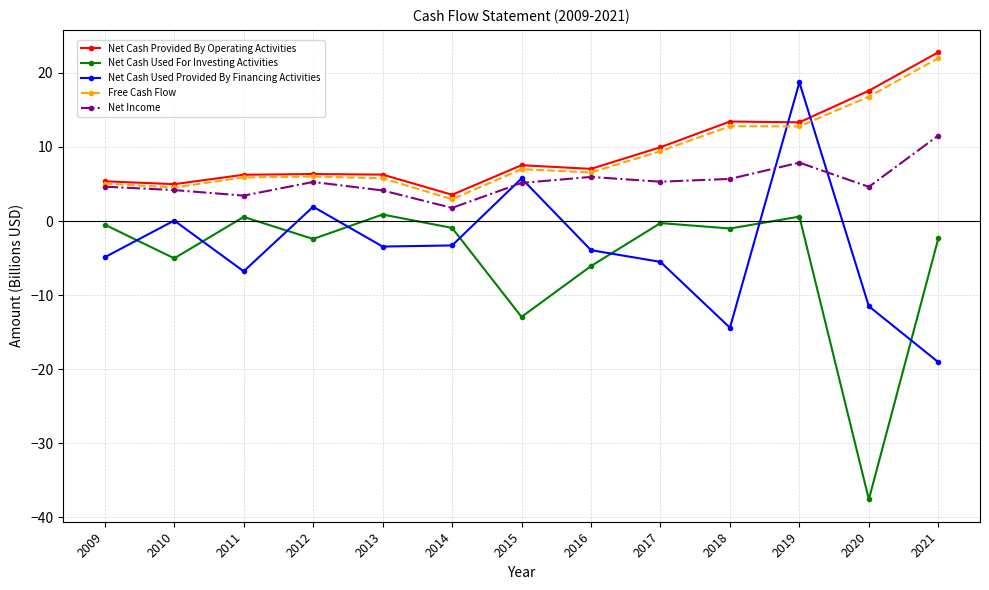

True or false: Free Cash Flow has a value of 9.4 at 2017.

True